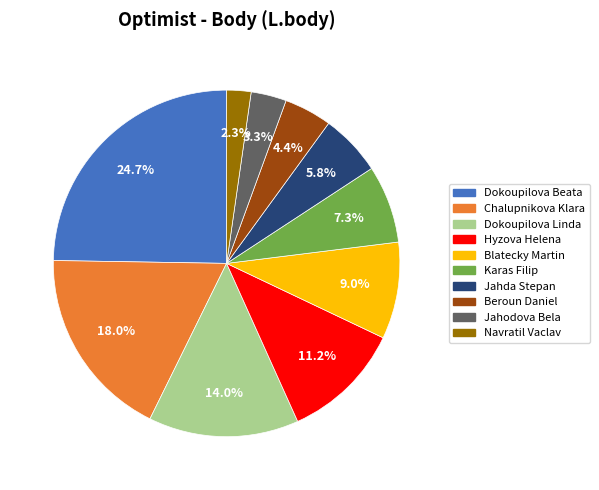

Which has a higher value, Dokoupilova Linda or Blatecky Martin?

Dokoupilova Linda